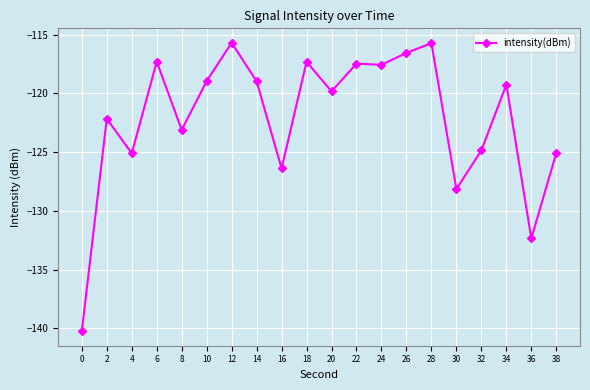

What is the change in value from 4 to 20?

+5.3